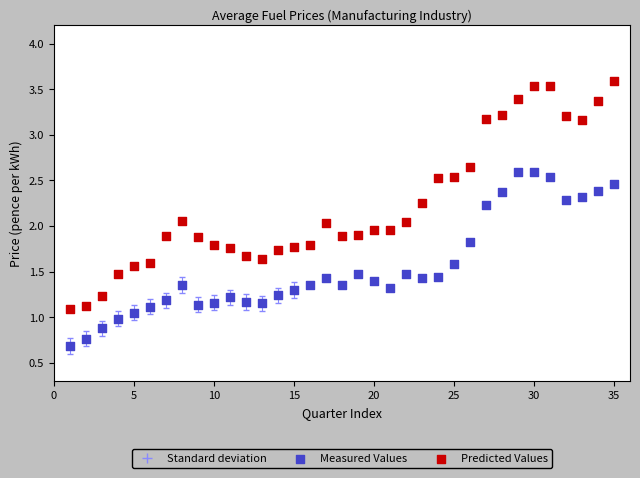

Which series reaches the maximum Y coordinate?

Predicted Values